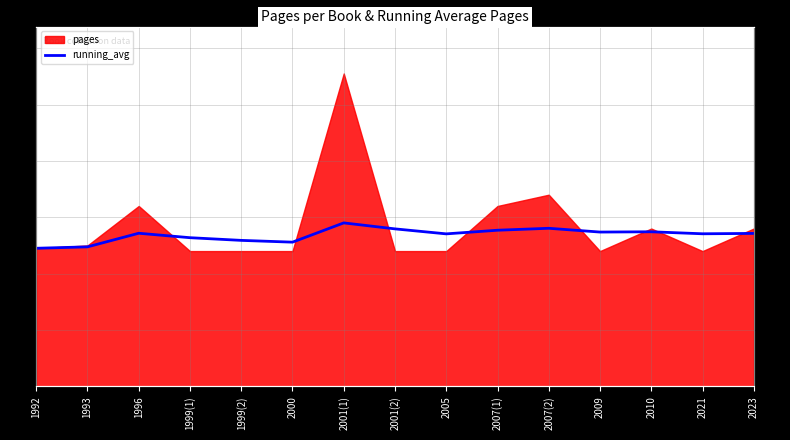

What is the value of the 3rd point from the left?

54.3